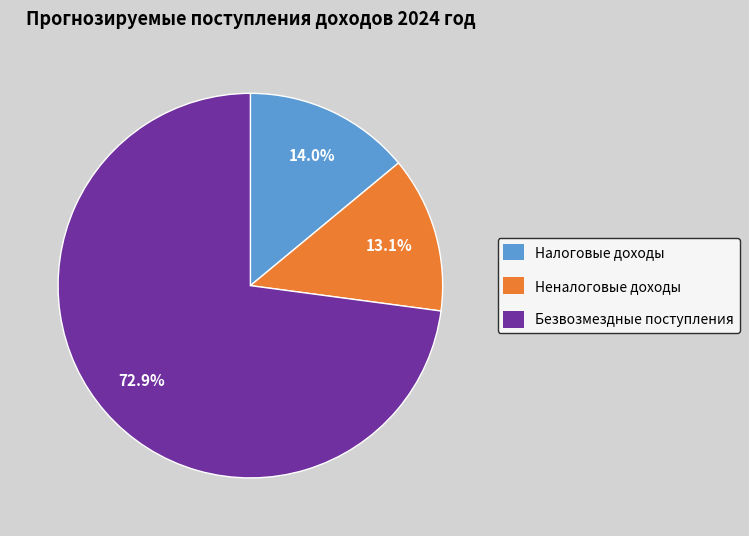

Rank the categories by value from lowest to highest.

Неналоговые доходы, Налоговые доходы, Безвозмездные поступления